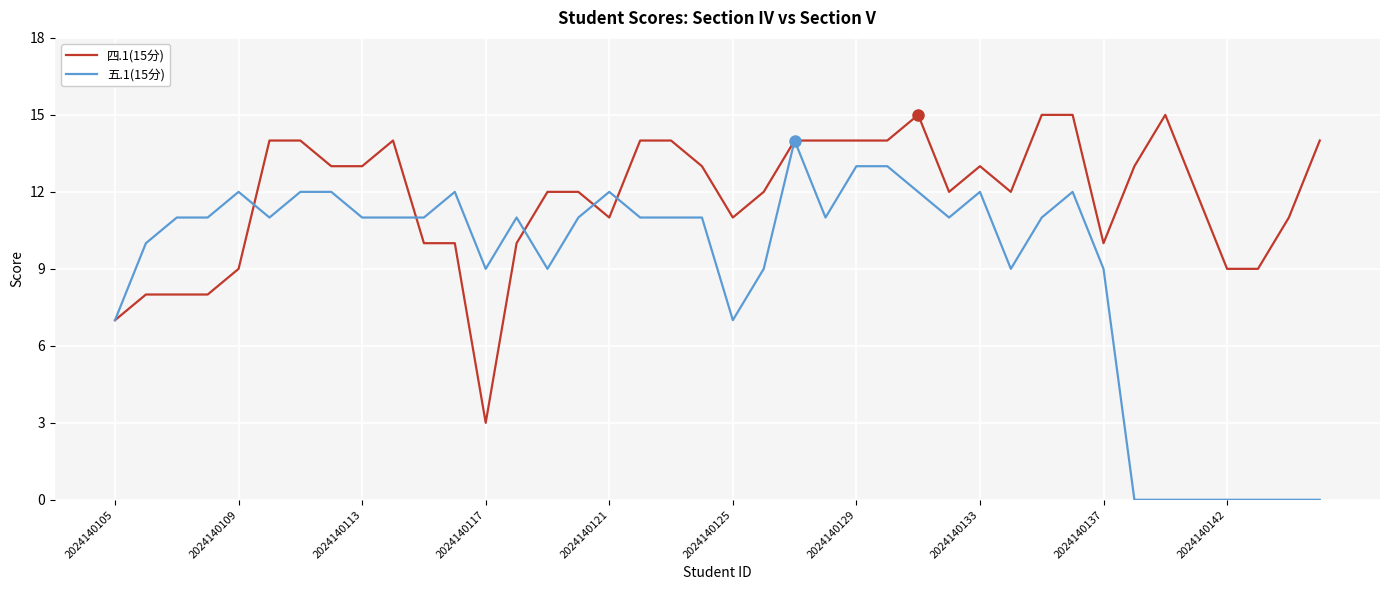

How many series are shown in this chart?

2